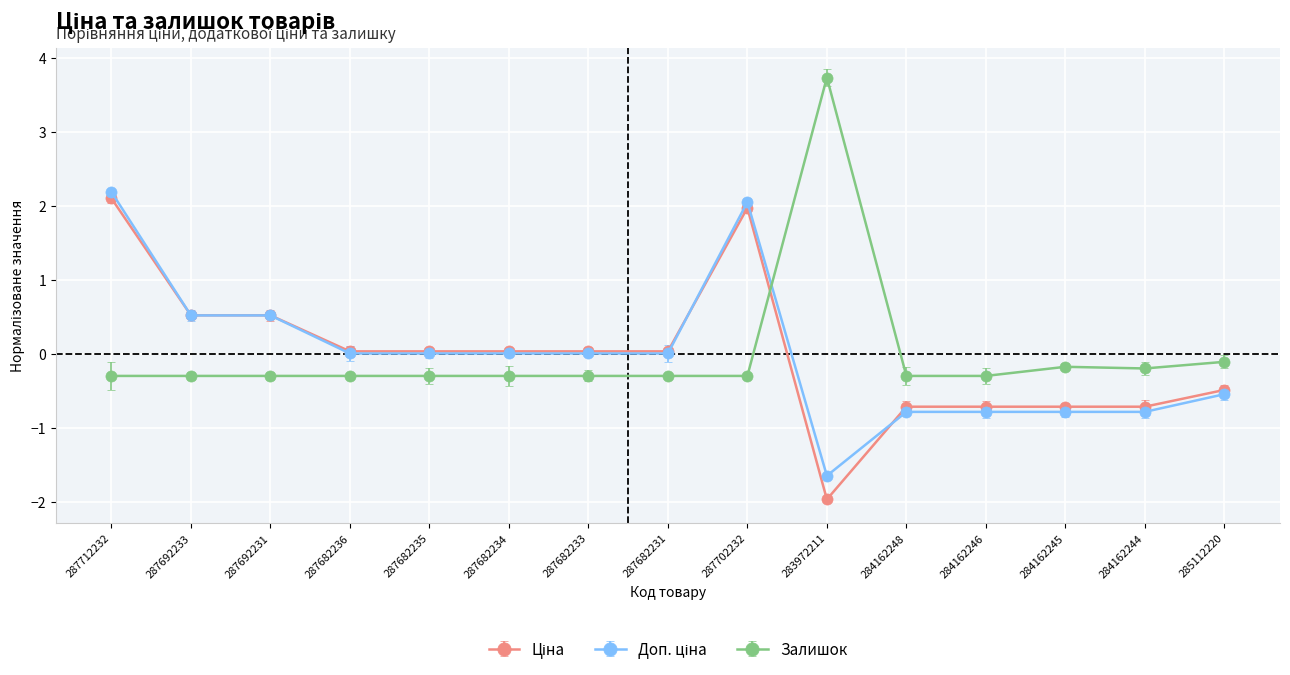

Is this an area chart (filled region under the line)?

No